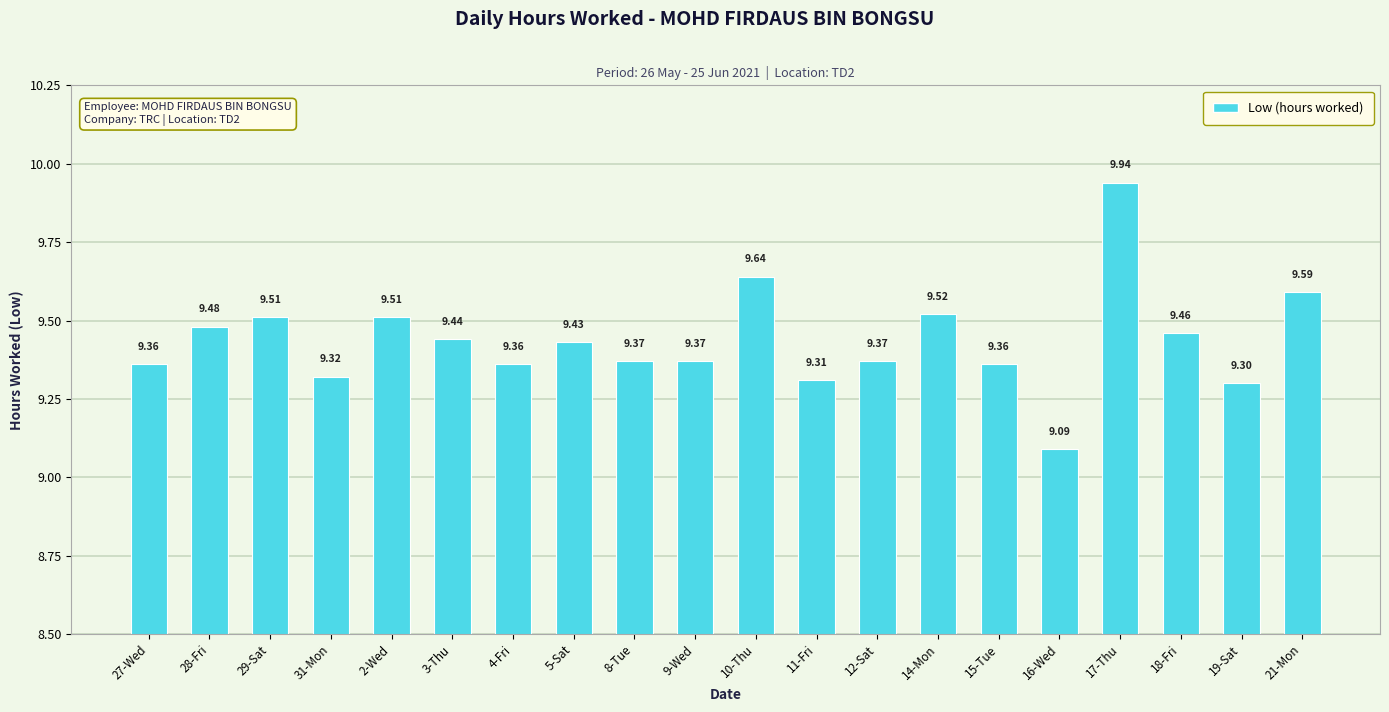

True or false: the data shows 5.2 at 18-Fri.

False